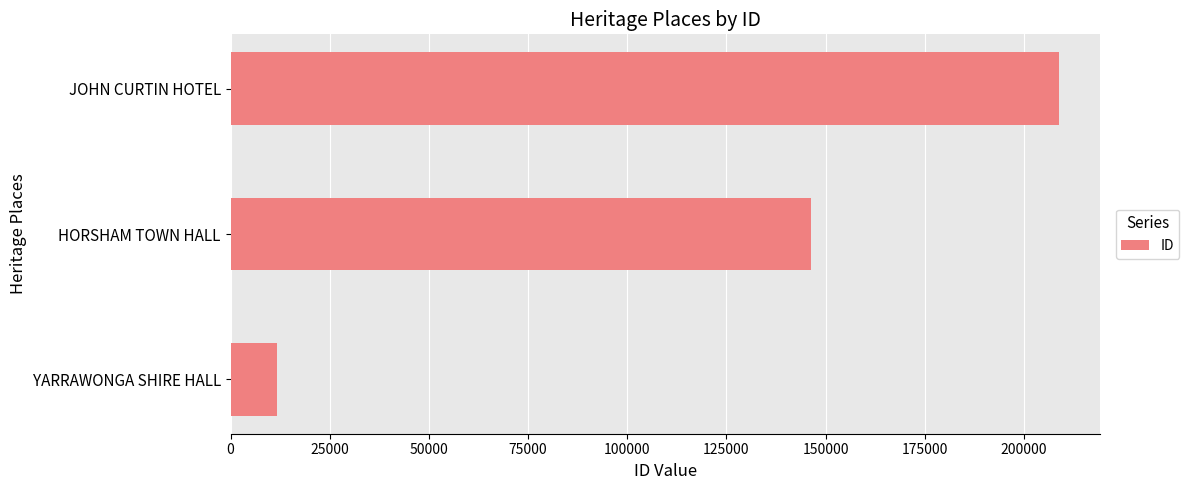

Where is the data nearest to the value 110307?

HORSHAM TOWN HALL